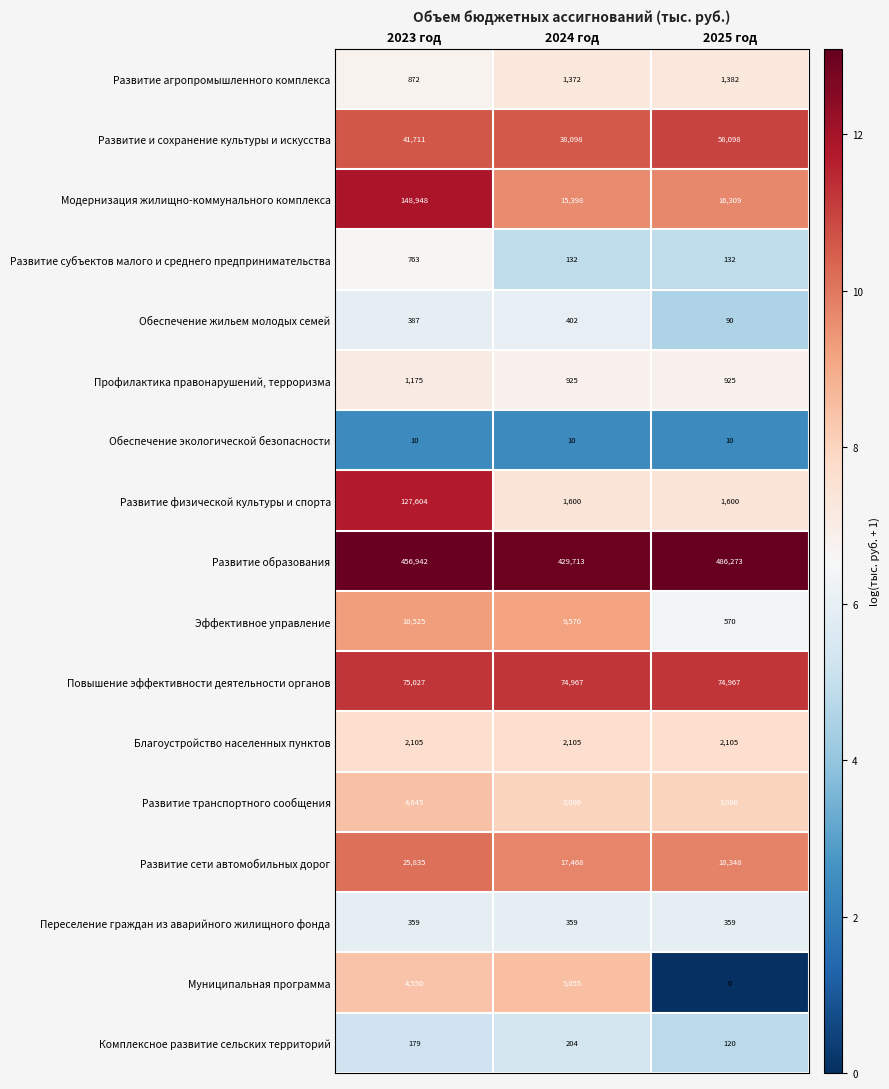

Count the number of data series in this chart.

17